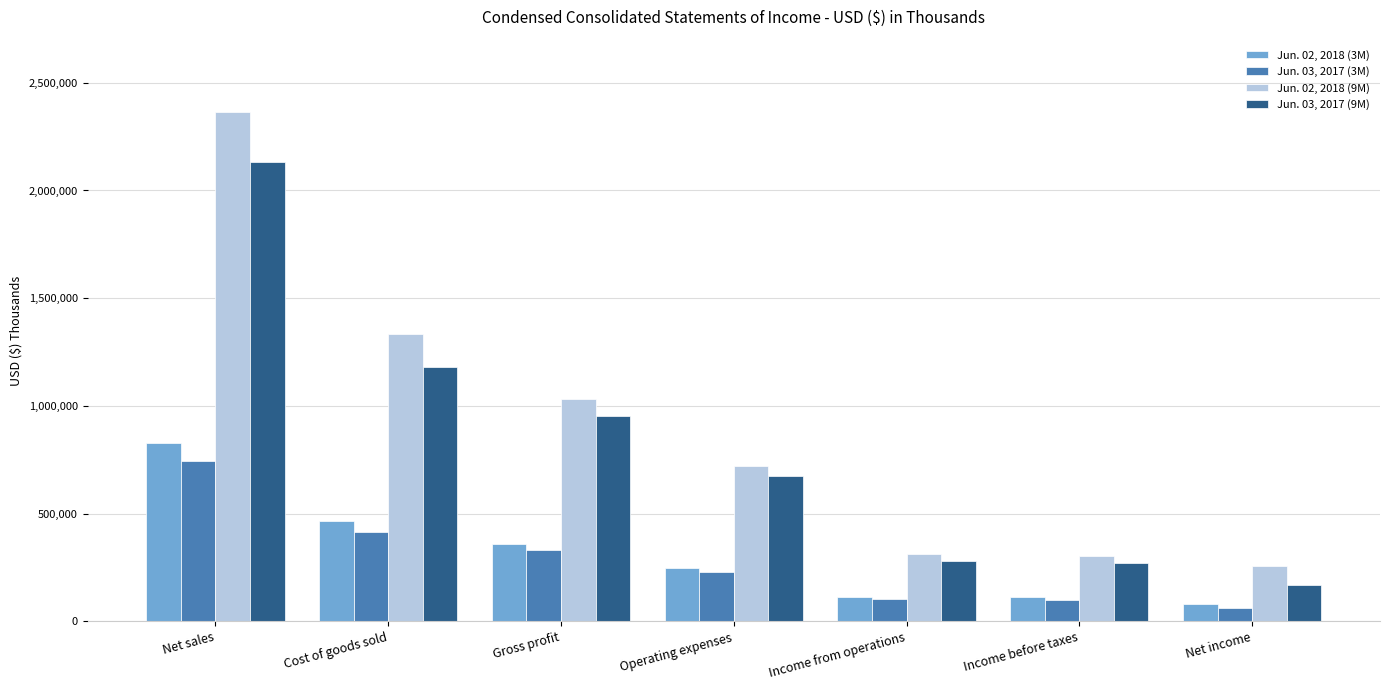

Which series has the largest total across all categories?

Jun. 02, 2018 (9M)